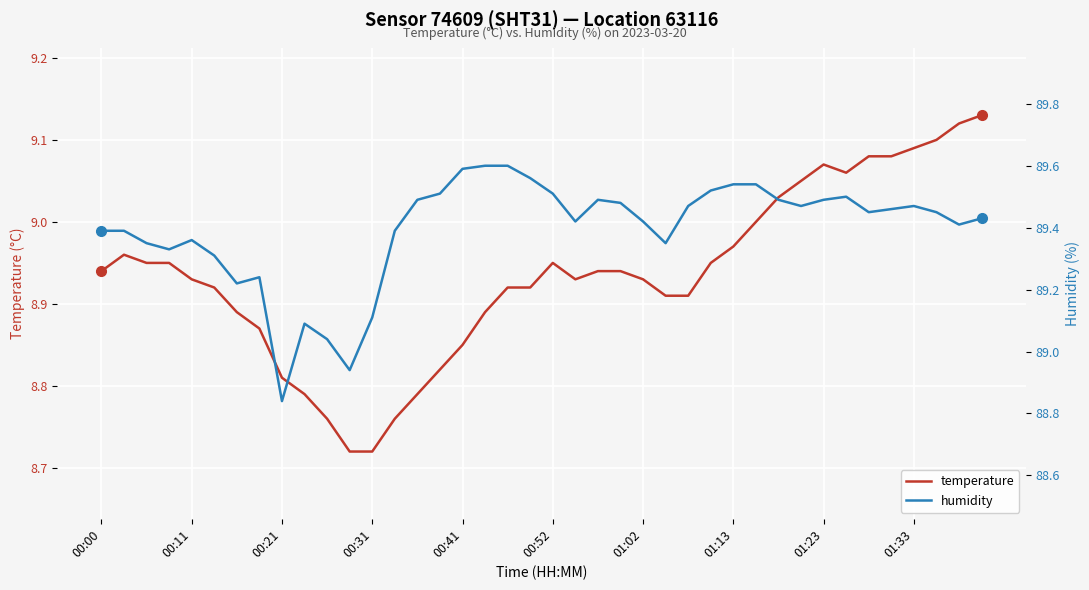

True or false: temperature has a value of 1.9 at 13.

False